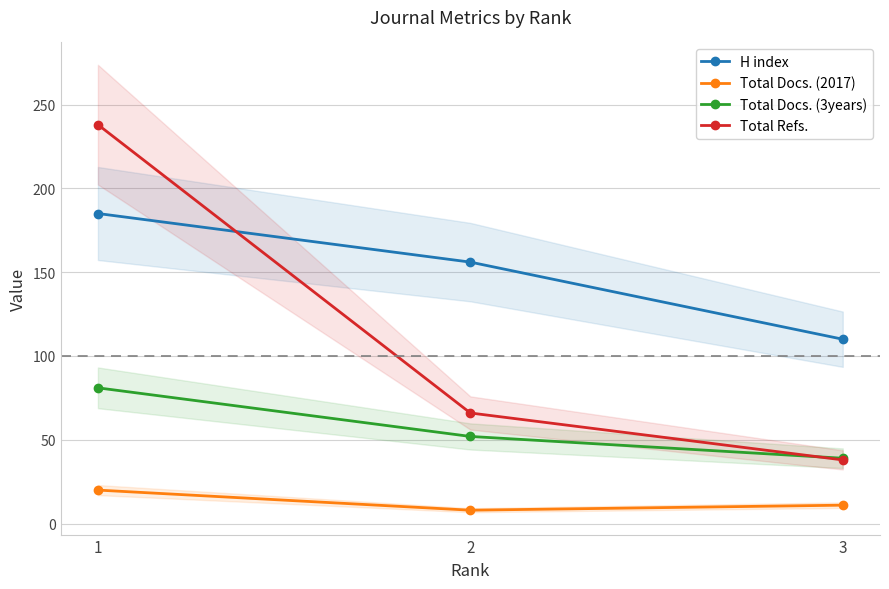

Does the chart have visible grid lines?

Yes